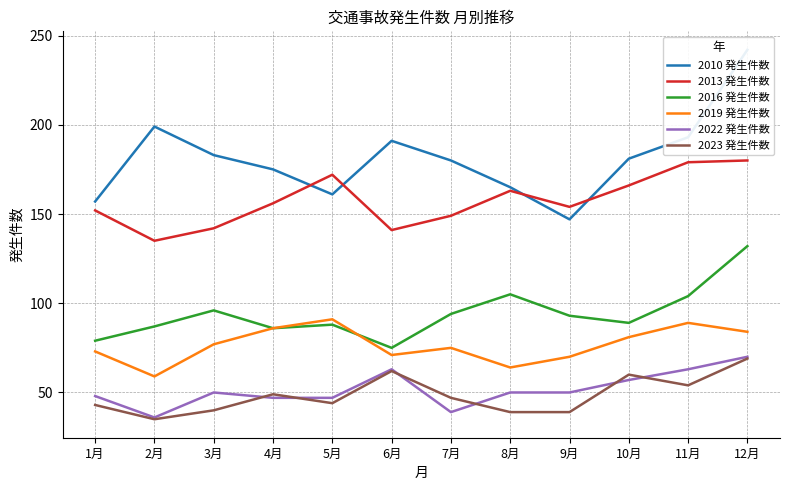

What is the label of the 6th point from the left?

6月